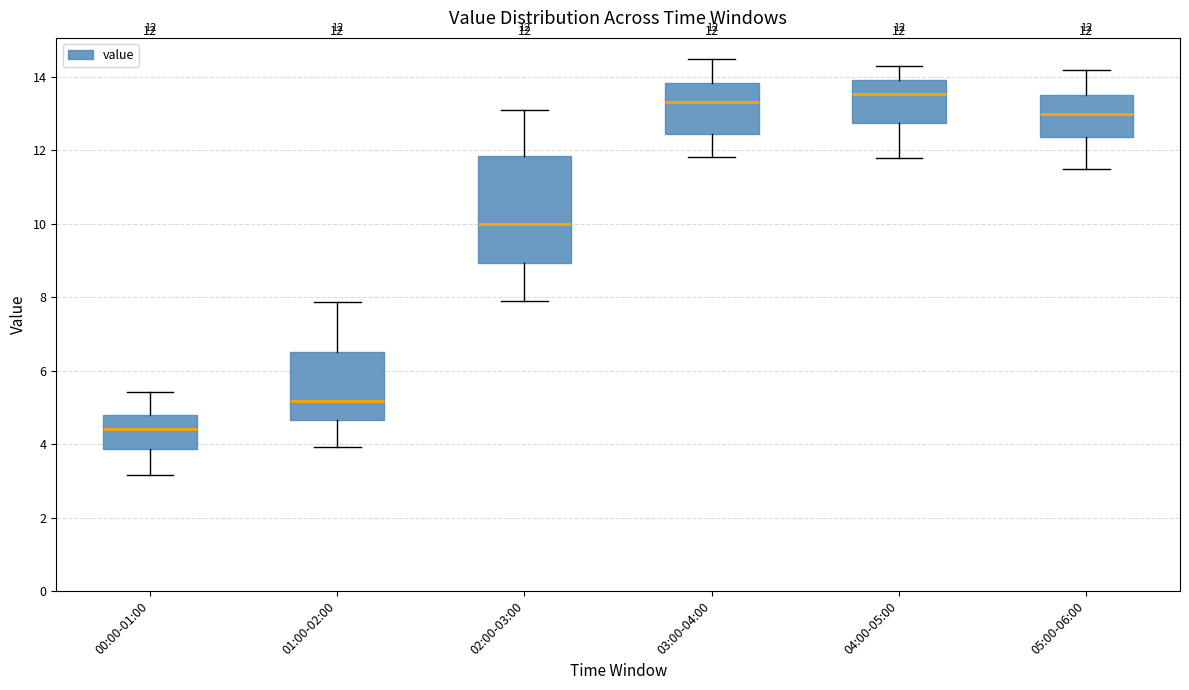

Which box is the tallest, from its lower edge to its upper edge?

02:00-03:00